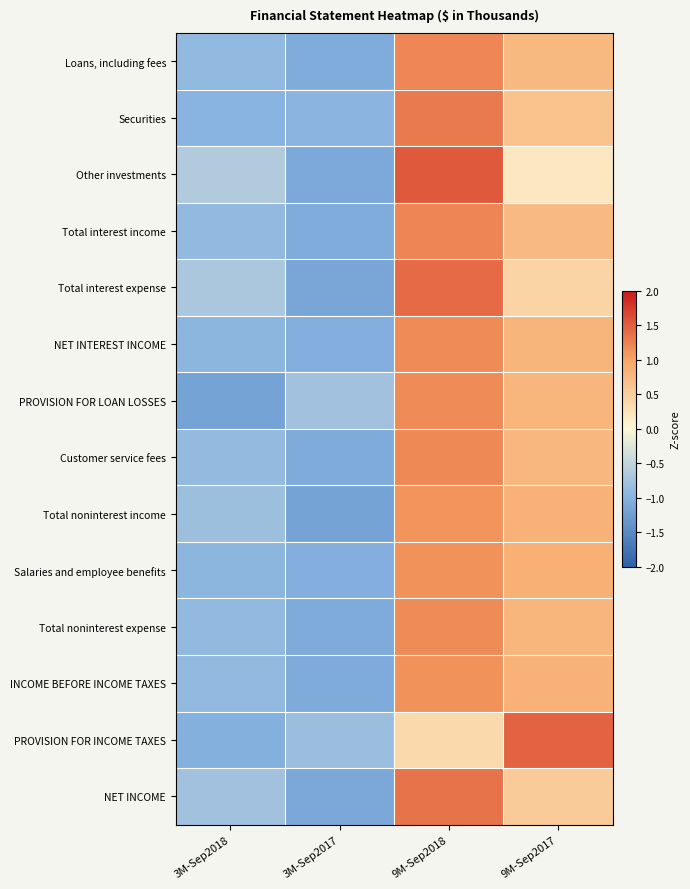

Reading right to left, transcribe all the data shown in this chart.

Loans, including fees: 9M-Sep2017=0.8	9M-Sep2018=1.2	3M-Sep2017=-1.1	3M-Sep2018=-0.9
Securities: 9M-Sep2017=0.6	9M-Sep2018=1.3	3M-Sep2017=-1.0	3M-Sep2018=-1.0
Other investments: 9M-Sep2017=0.2	9M-Sep2018=1.5	3M-Sep2017=-1.1	3M-Sep2018=-0.6
Total interest income: 9M-Sep2017=0.7	9M-Sep2018=1.2	3M-Sep2017=-1.1	3M-Sep2018=-0.9
Total interest expense: 9M-Sep2017=0.4	9M-Sep2018=1.4	3M-Sep2017=-1.1	3M-Sep2018=-0.7
NET INTEREST INCOME: 9M-Sep2017=0.8	9M-Sep2018=1.2	3M-Sep2017=-1.0	3M-Sep2018=-0.9
PROVISION FOR LOAN LOSSES: 9M-Sep2017=0.8	9M-Sep2018=1.2	3M-Sep2017=-0.8	3M-Sep2018=-1.2
Customer service fees: 9M-Sep2017=0.8	9M-Sep2018=1.2	3M-Sep2017=-1.1	3M-Sep2018=-0.9
Total noninterest income: 9M-Sep2017=0.8	9M-Sep2018=1.1	3M-Sep2017=-1.2	3M-Sep2018=-0.8
Salaries and employee benefits: 9M-Sep2017=0.9	9M-Sep2018=1.1	3M-Sep2017=-1.0	3M-Sep2018=-0.9
Total noninterest expense: 9M-Sep2017=0.8	9M-Sep2018=1.2	3M-Sep2017=-1.1	3M-Sep2018=-0.9
INCOME BEFORE INCOME TAXES: 9M-Sep2017=0.8	9M-Sep2018=1.1	3M-Sep2017=-1.1	3M-Sep2018=-0.9
PROVISION FOR INCOME TAXES: 9M-Sep2017=1.5	9M-Sep2018=0.4	3M-Sep2017=-0.8	3M-Sep2018=-1.0
NET INCOME: 9M-Sep2017=0.5	9M-Sep2018=1.4	3M-Sep2017=-1.1	3M-Sep2018=-0.8